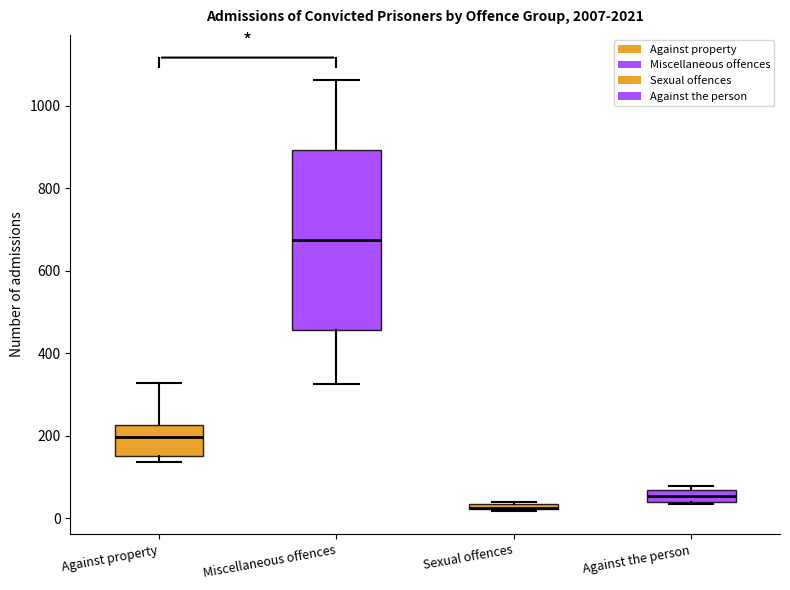

Comparing the boxes themselves (not the whiskers), which one is the tallest?

Miscellaneous offences